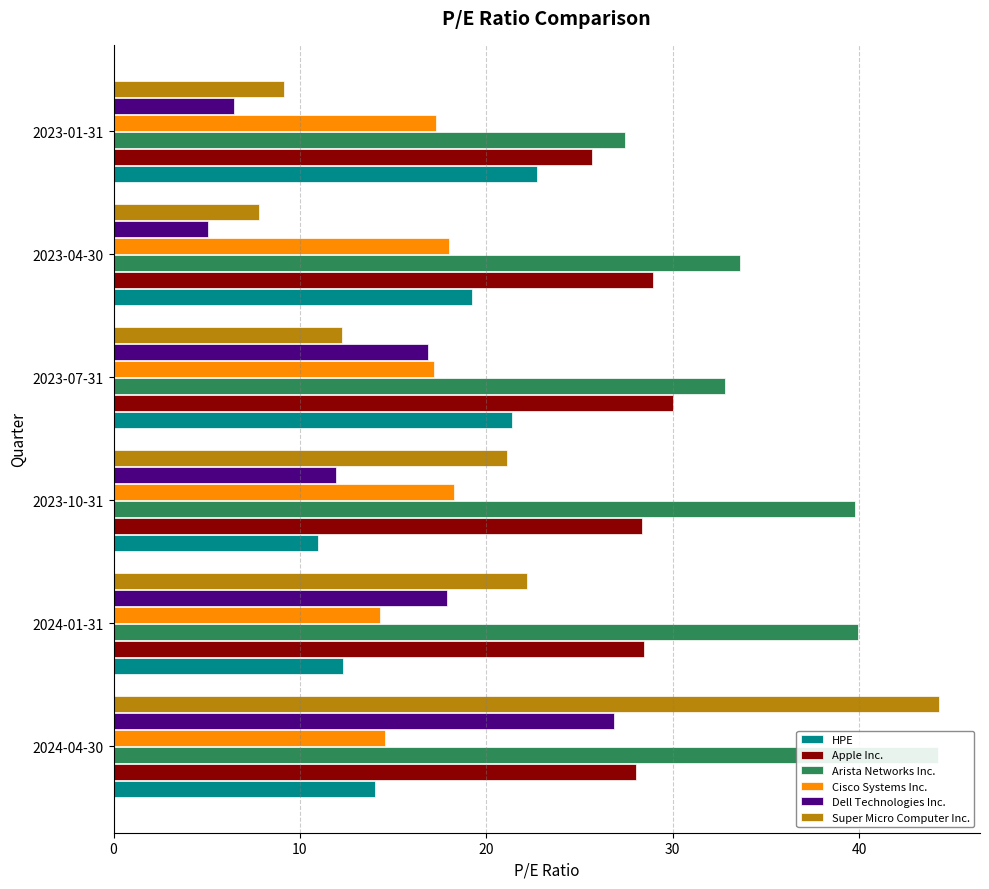

What is the total value across all series at 2024-01-31?

135.1